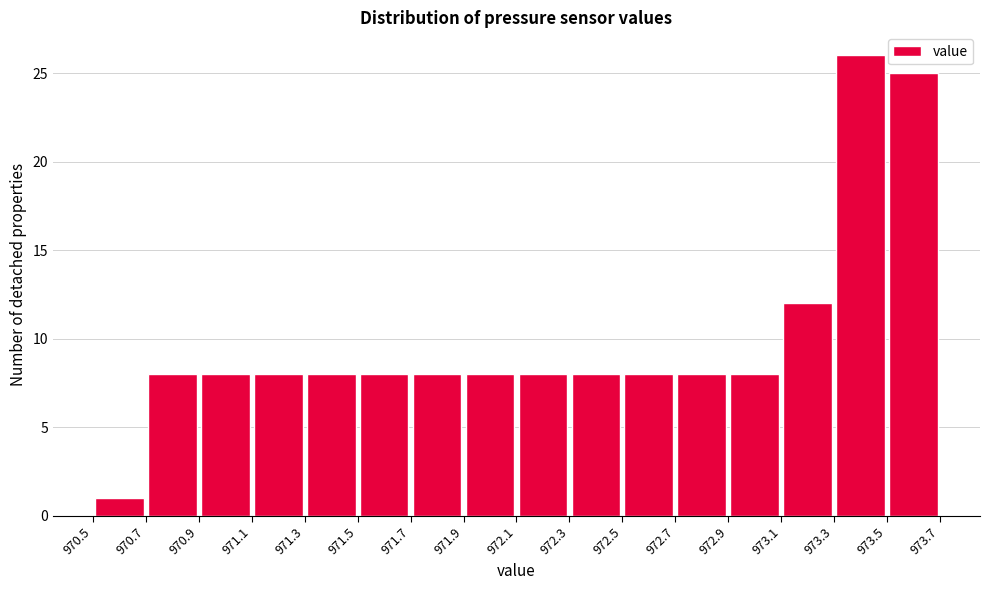

Reading left to right, list every bar in this chart as the range it spans on the x-axis followed by its height. The values are not printed on the chart, so give them approximately, as read against the axis.

970.5 to 970.7: 1
970.7 to 970.9: 8
970.9 to 971.1: 8
971.1 to 971.3: 8
971.3 to 971.5: 8
971.5 to 971.7: 8
971.7 to 971.9: 8
971.9 to 972.1: 8
972.1 to 972.3: 8
972.3 to 972.5: 8
972.5 to 972.7: 8
972.7 to 972.9: 8
972.9 to 973.1: 8
973.1 to 973.3: 12
973.3 to 973.5: 26
973.5 to 973.7: 25